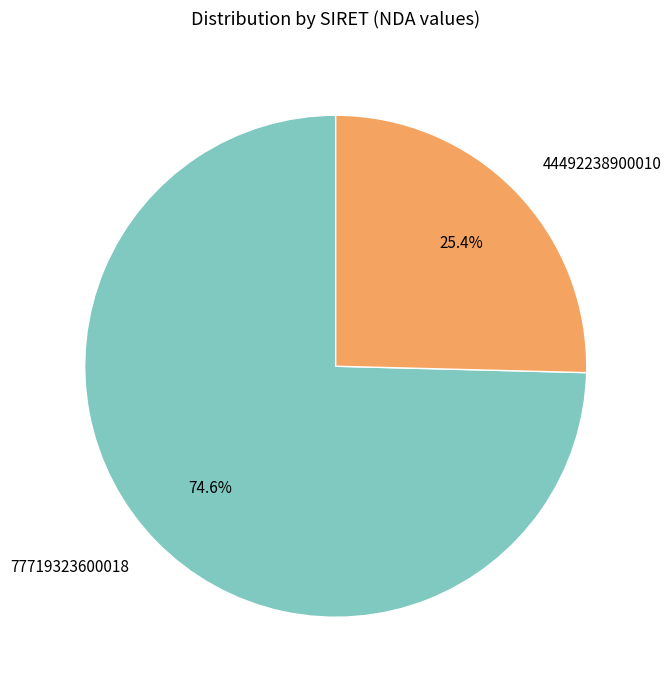

How many segments does this pie chart have?

2